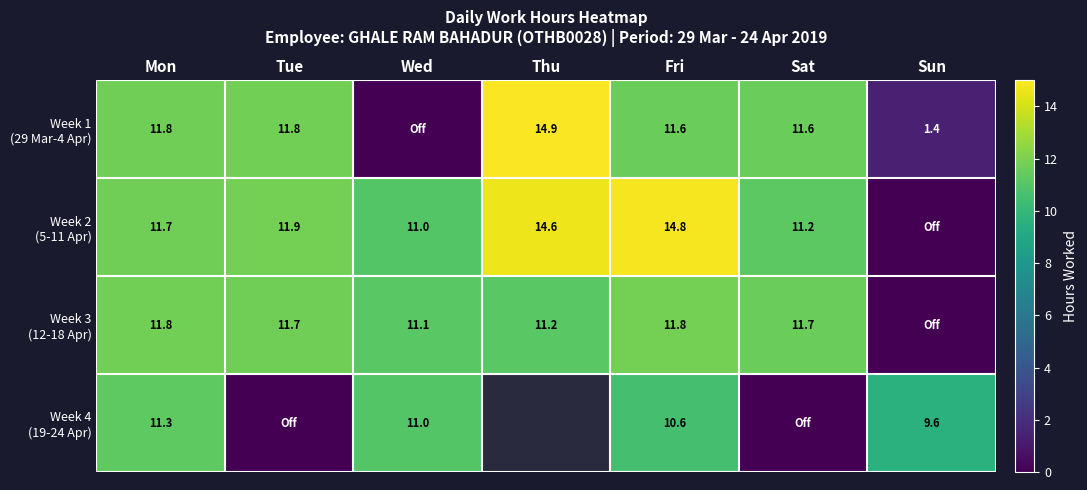

At which label is Week 4 (19-24 Apr) closest to 5?

Sun